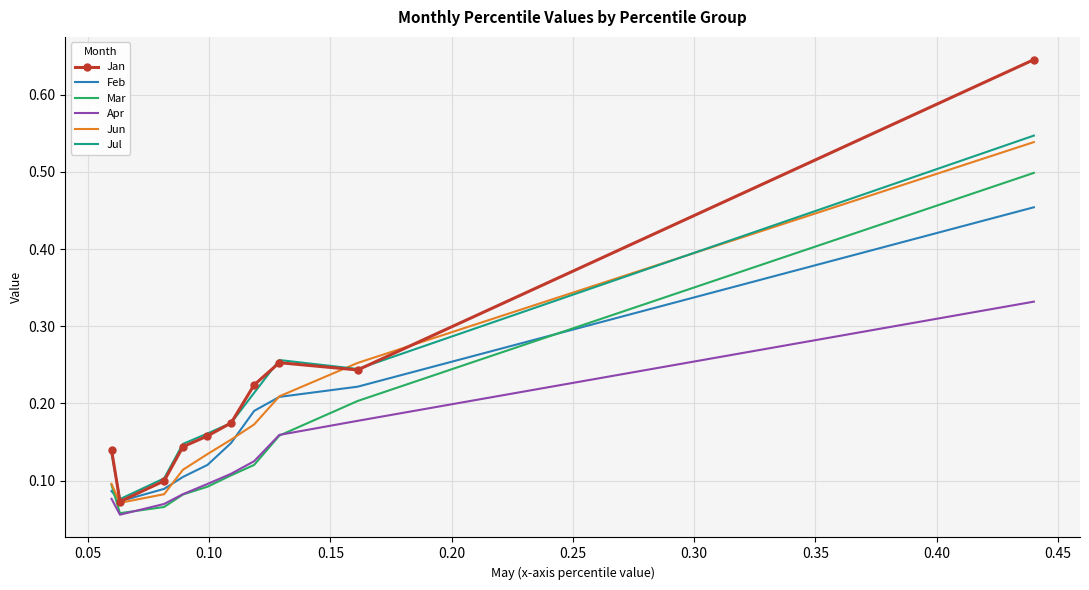

True or false: Mar and Jul intersect in this chart.

False